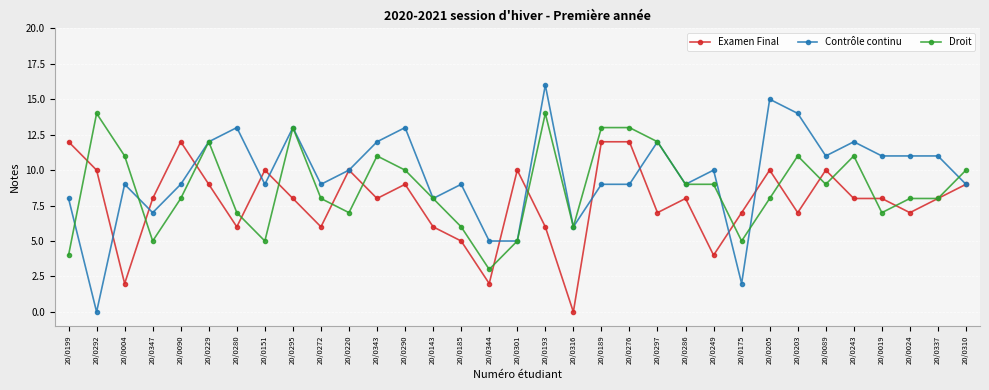

The Examen Final series shows 2 at 20/0185. True or false?

False